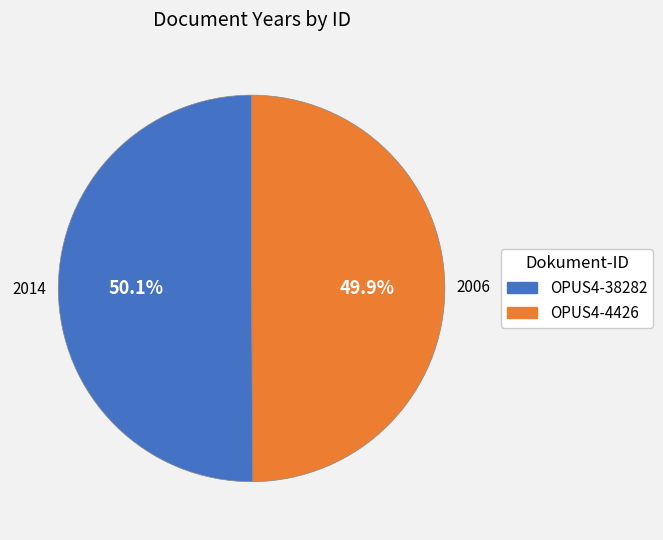

Combined, do OPUS4-4426 and OPUS4-38282 account for over 50%?

Yes